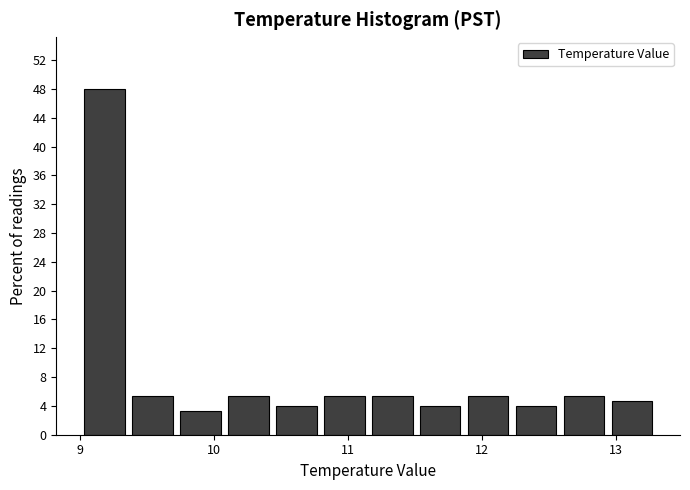

Read against the x-axis, roughly where is the centre of the tallest bar?

9.2